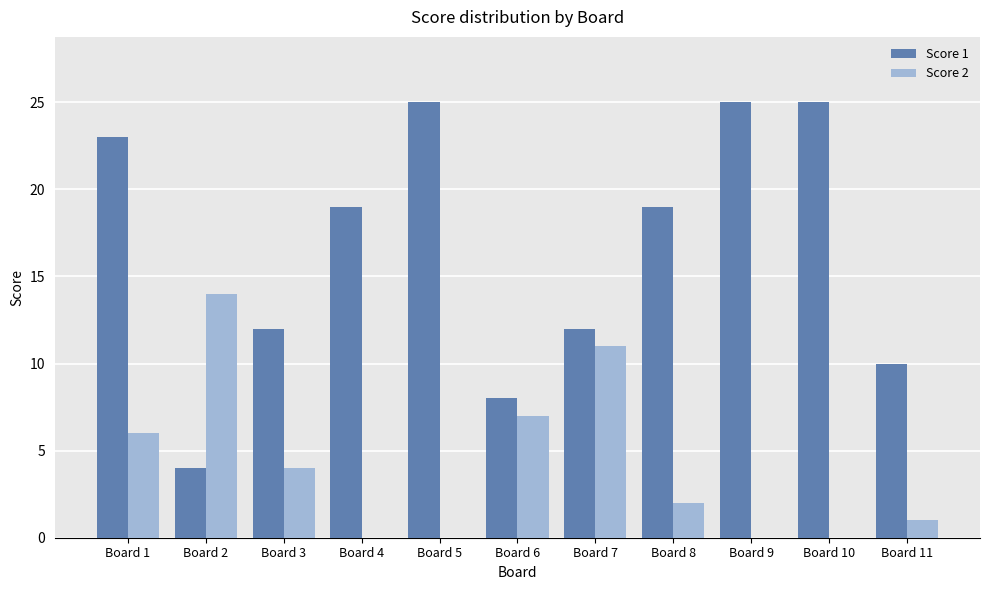

Which series has the largest total across all categories?

Score 1